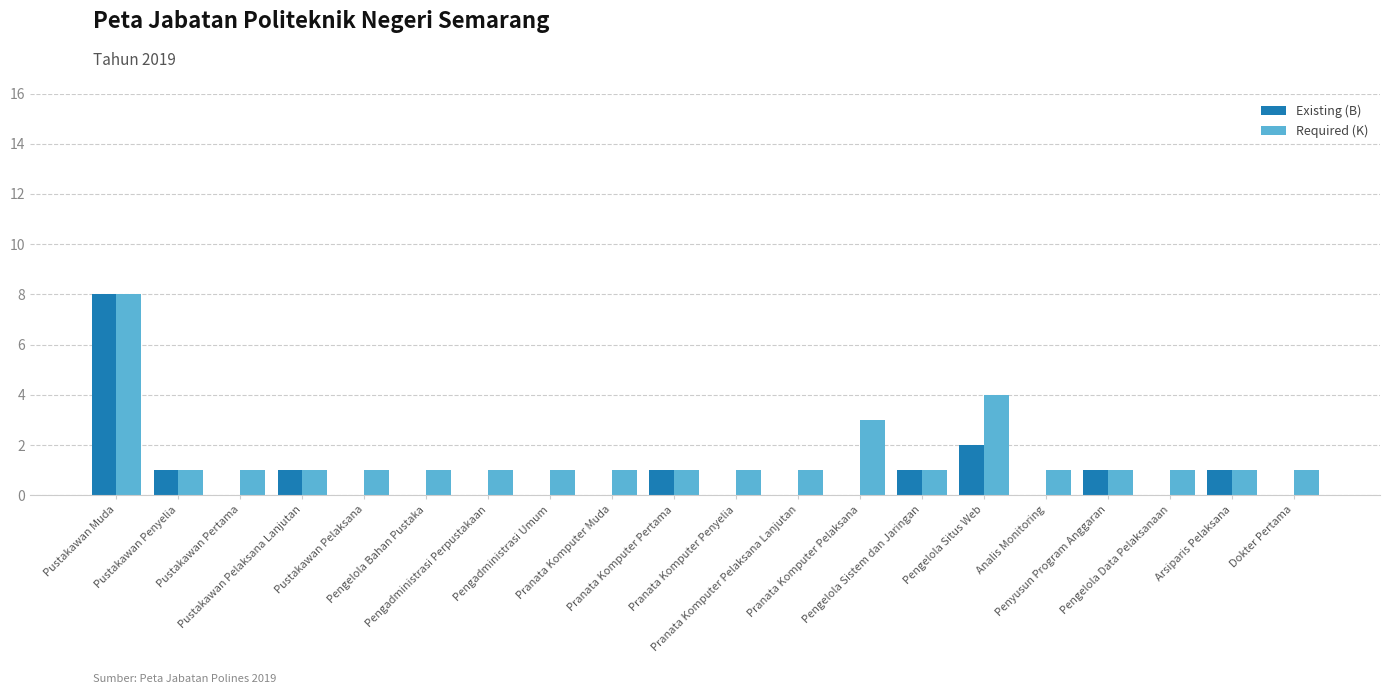

What is the greatest value displayed?

8